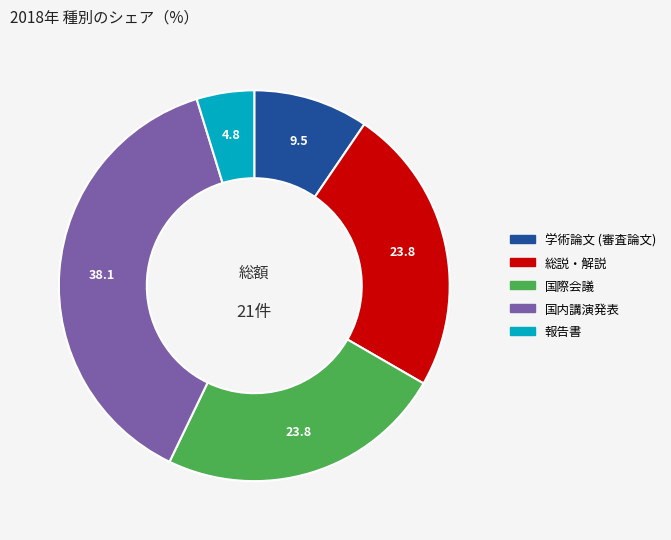

Between 学術論文 (審査論文) and 国内講演発表, which is larger?

国内講演発表